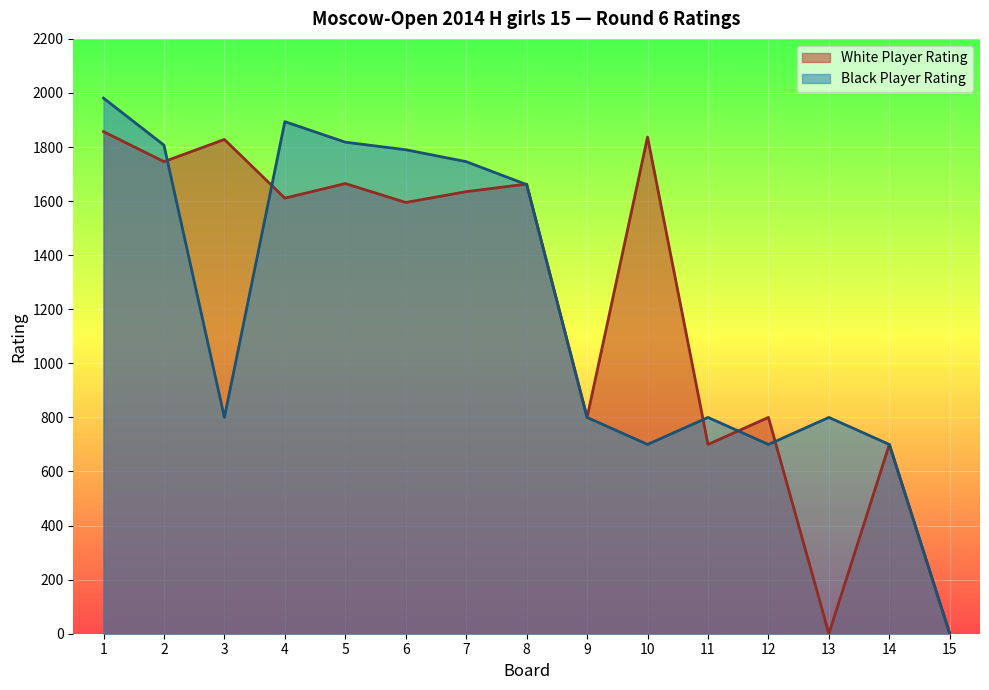

In Black Player Rating, how many points are lower than both neighbors (excluding endpoints)?

3